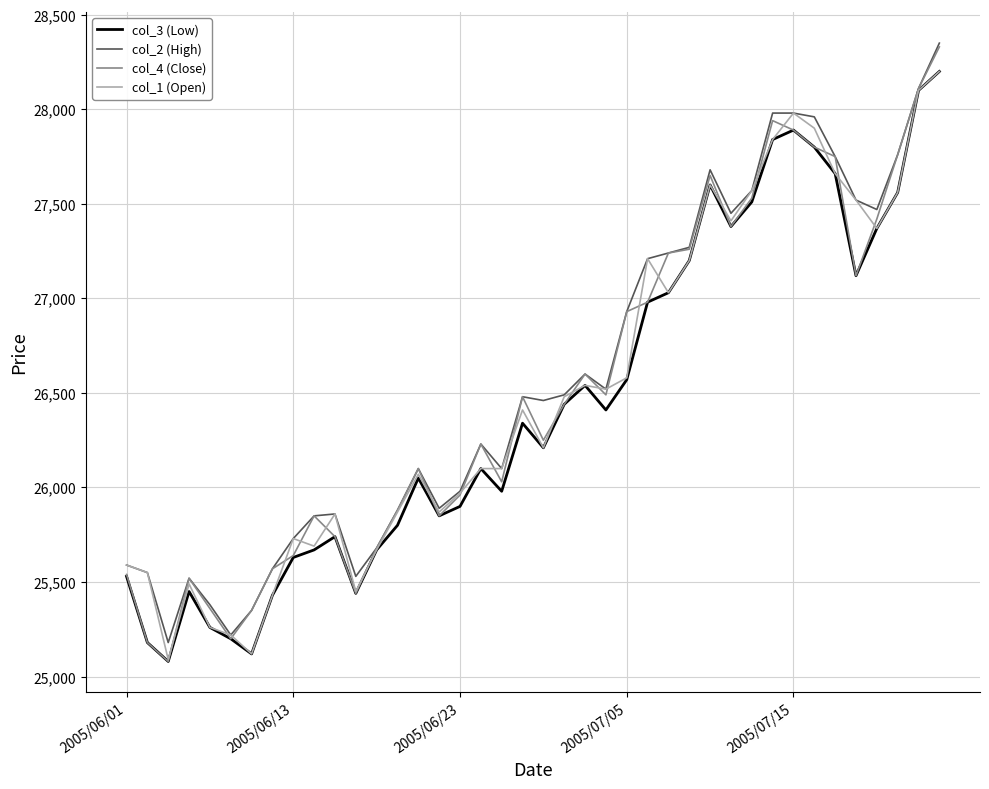

True or false: col_1 (Open) has more than 2 interior local peaks.

True